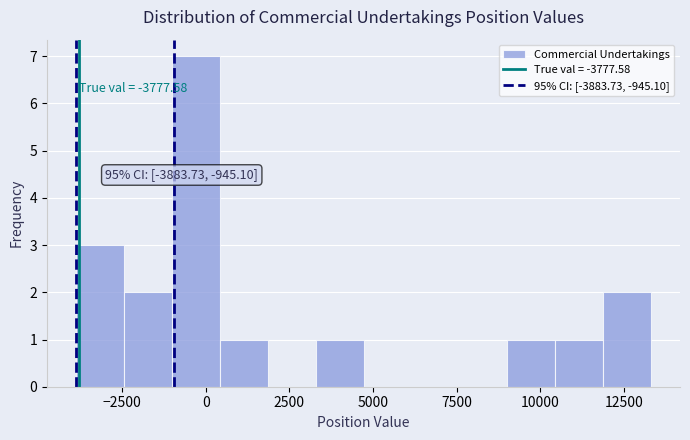

Around what value on the x-axis is the tallest bar? Give the approximate position of its centre, as read against the axis.

-500